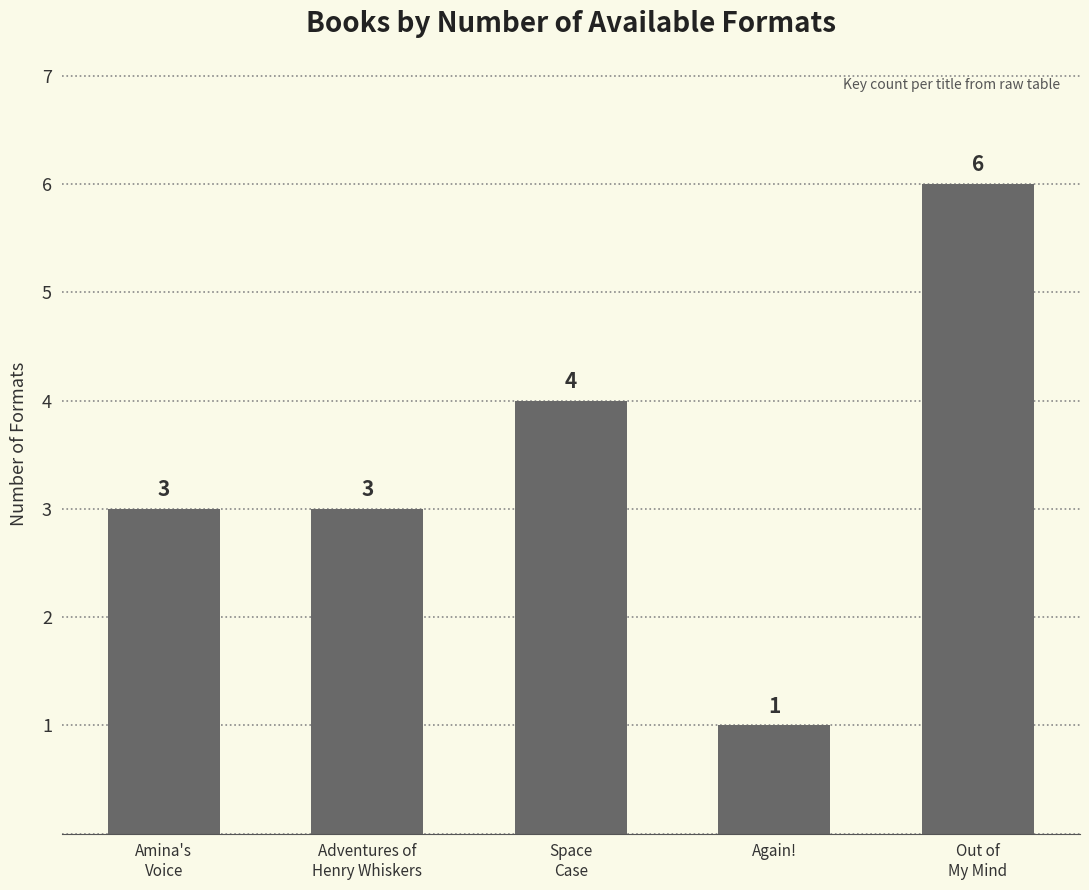

What is the label of the 4th bar from the left?

Again!